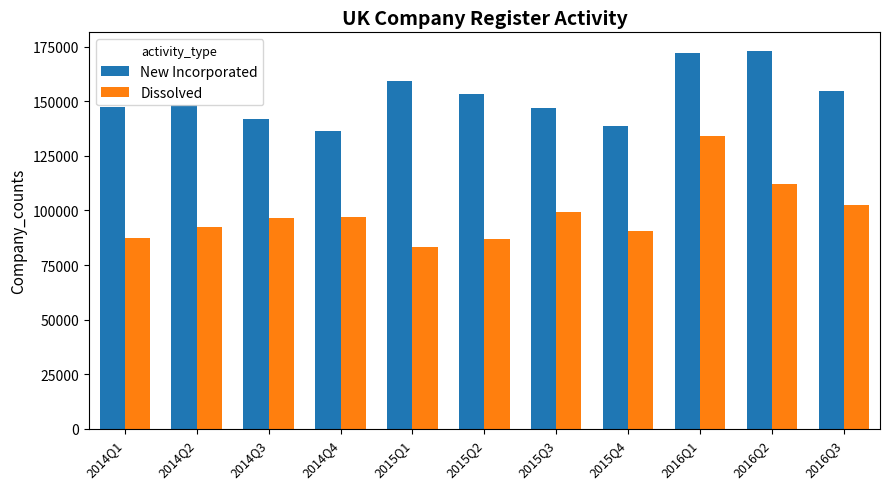

What position from the left is 2015Q1?

5